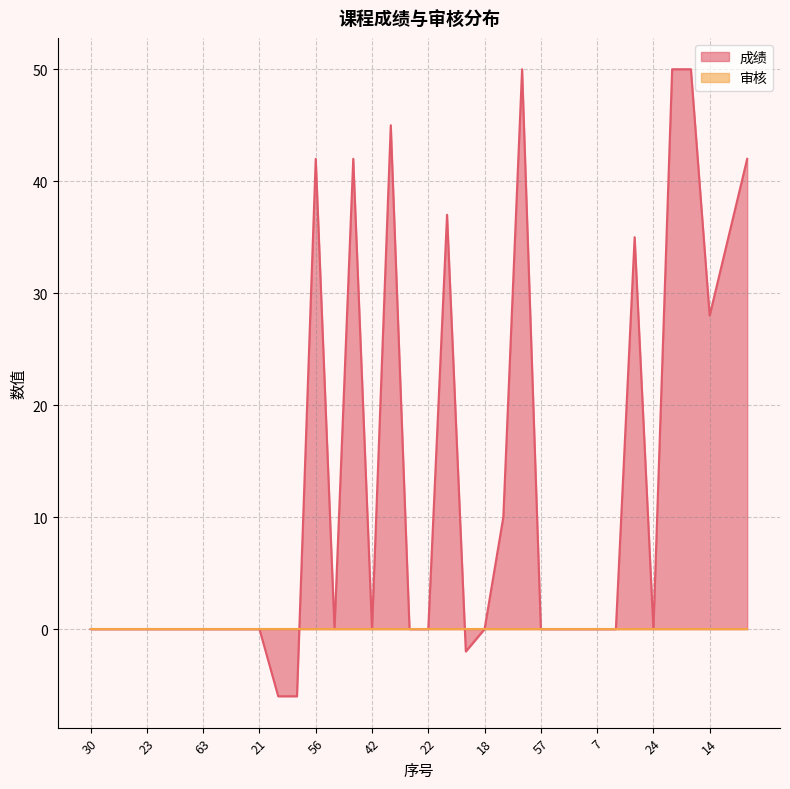

Which label corresponds to the smallest value in the chart?

37